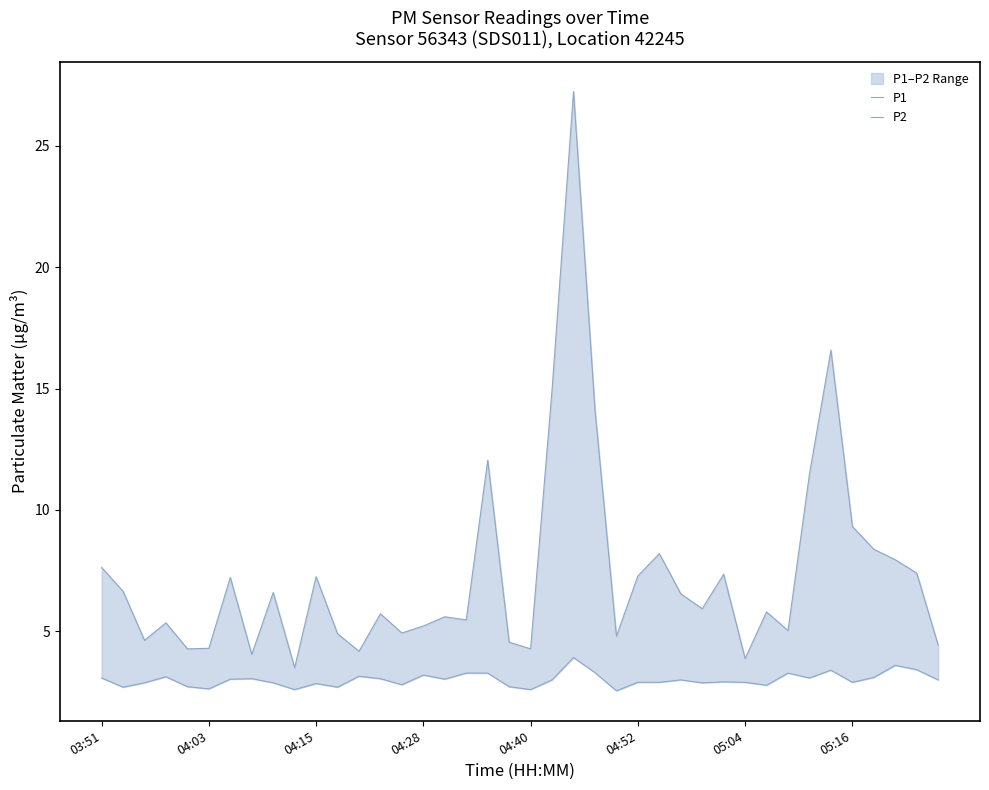

How many values in the P2 series are below 3?

19